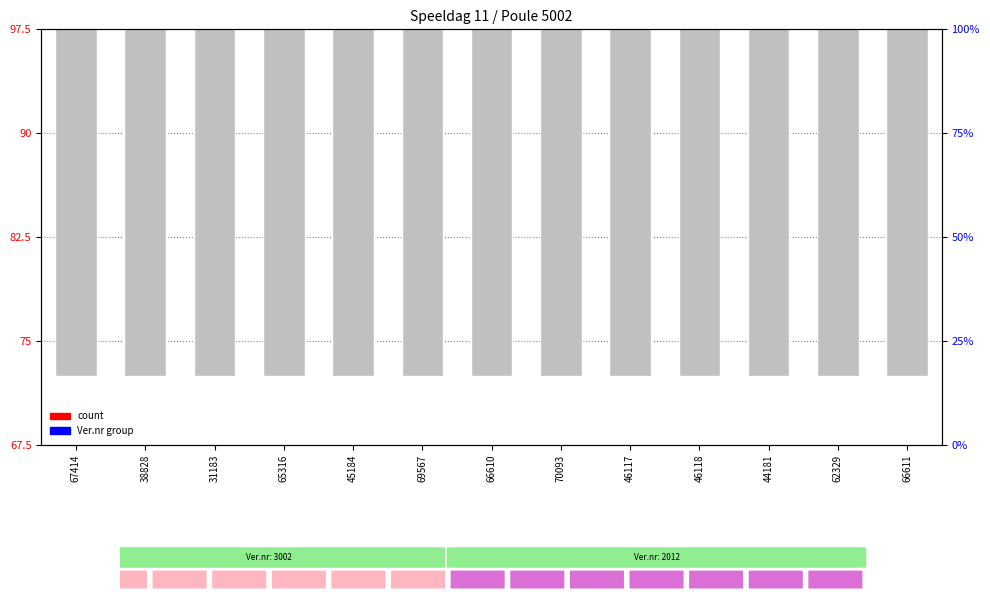

Which series contains the highest Y value?

Ver.nr (group)